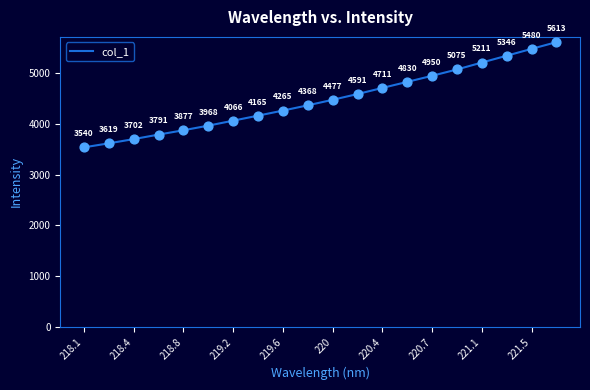

What is the maximum value shown in the chart?

5613.2